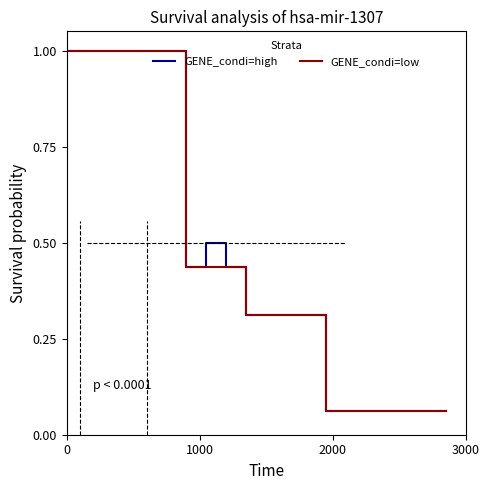

What is the greatest value displayed?

1.0